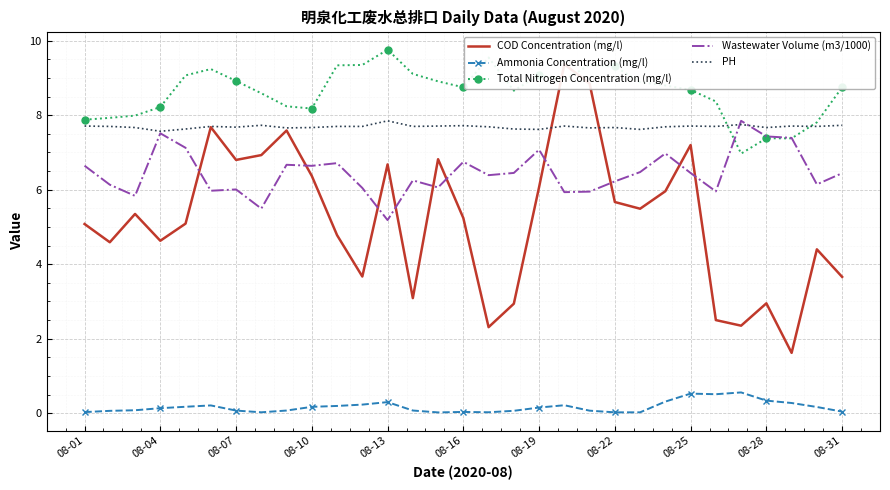

Between 11 and 08-01, which is larger?

08-01